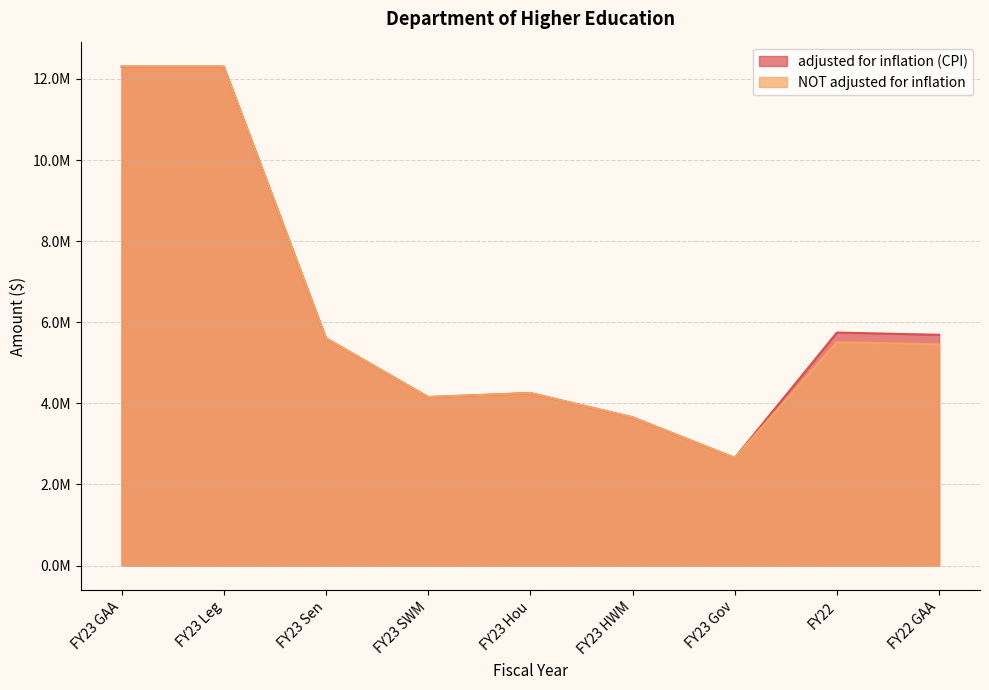

What is the average value of the adjusted for inflation (CPI) series?

6261791